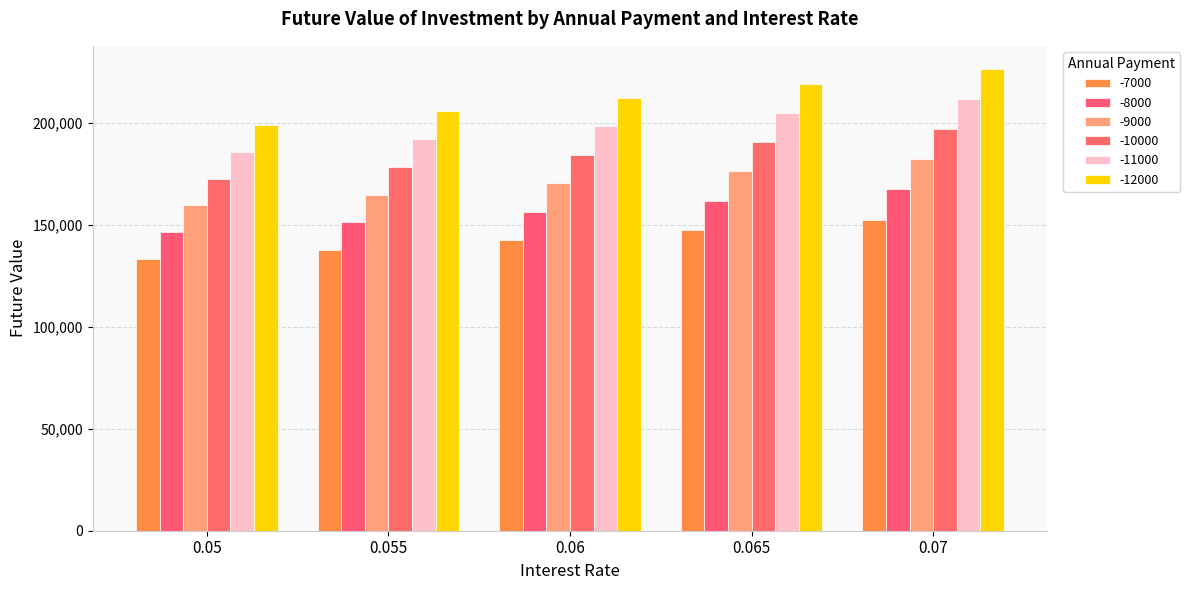

Which series changed the most between 0.055 and 0.06?

-12000